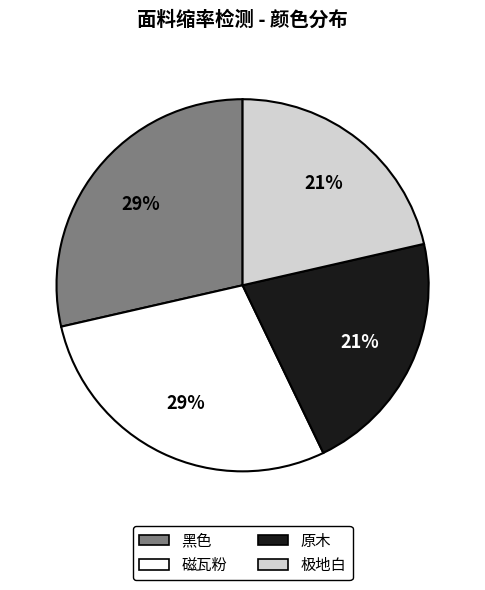

The 磁瓦粉 slice represents 35% of the pie. True or false?

False